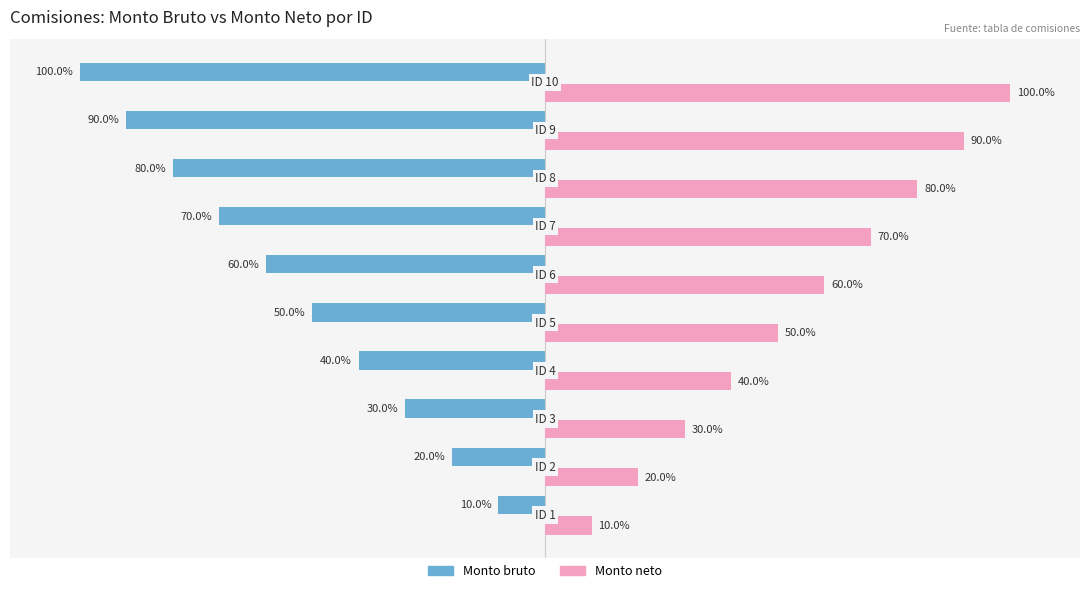

Which series has the largest total across all categories?

Monto neto